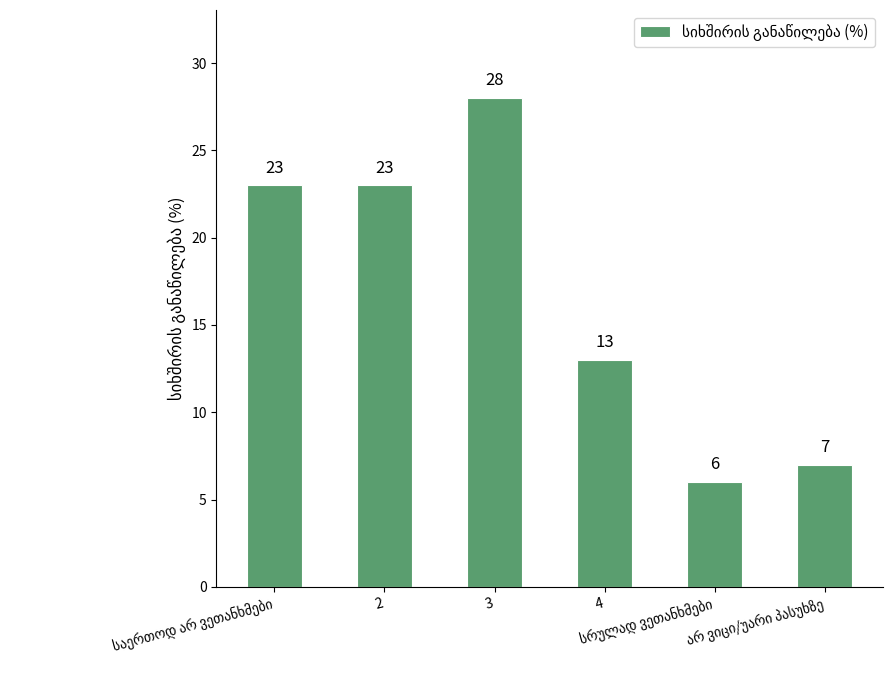

What is the value of the 5th bar from the left?

6